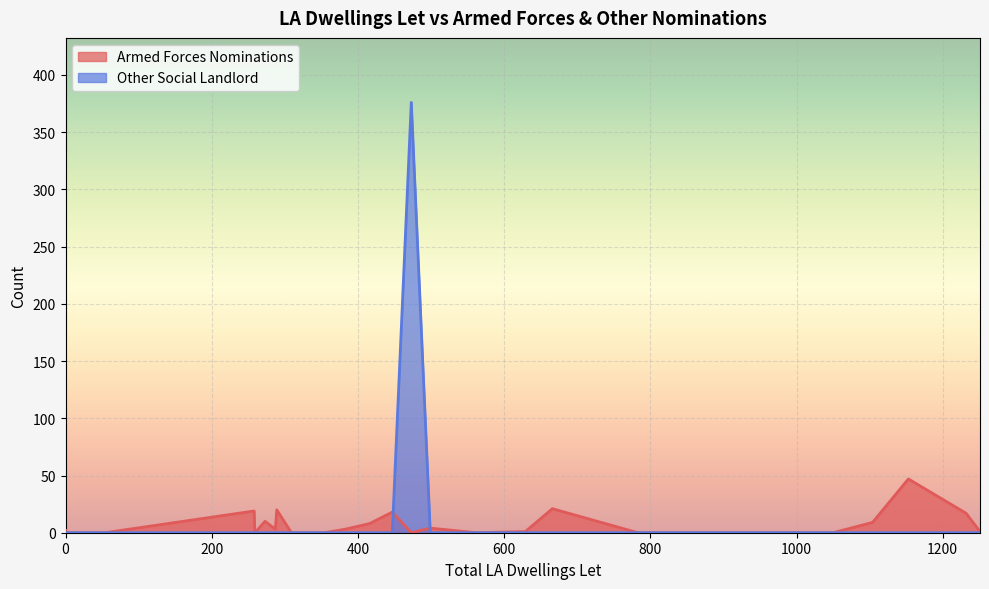

True or false: Armed Forces Nominations has more than 0 points higher than both neighbors.

True